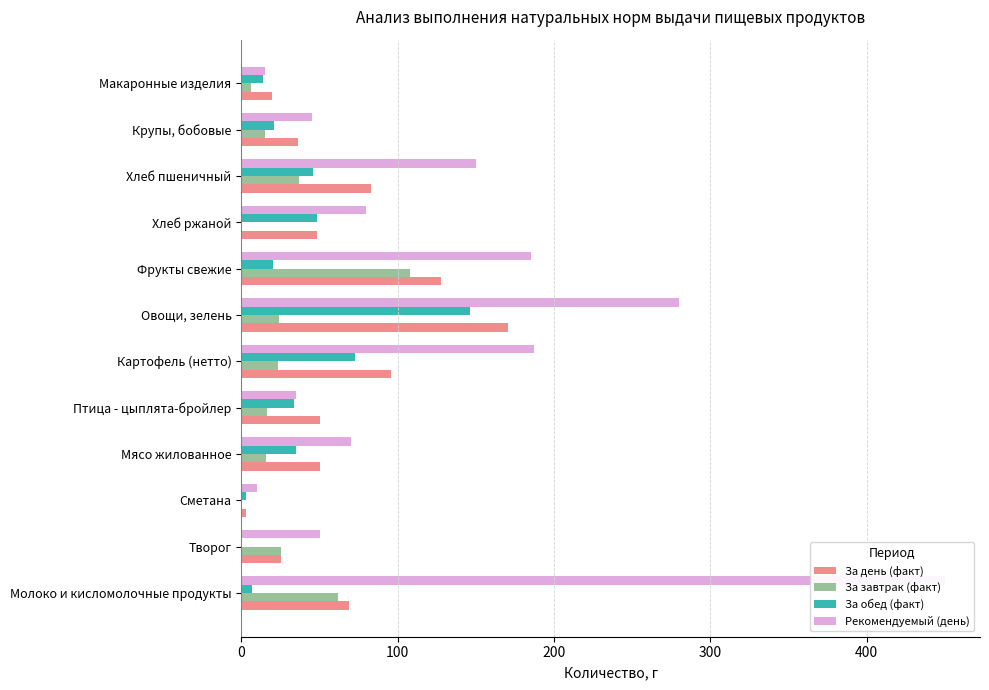

Does the chart contain stacked bars?

No